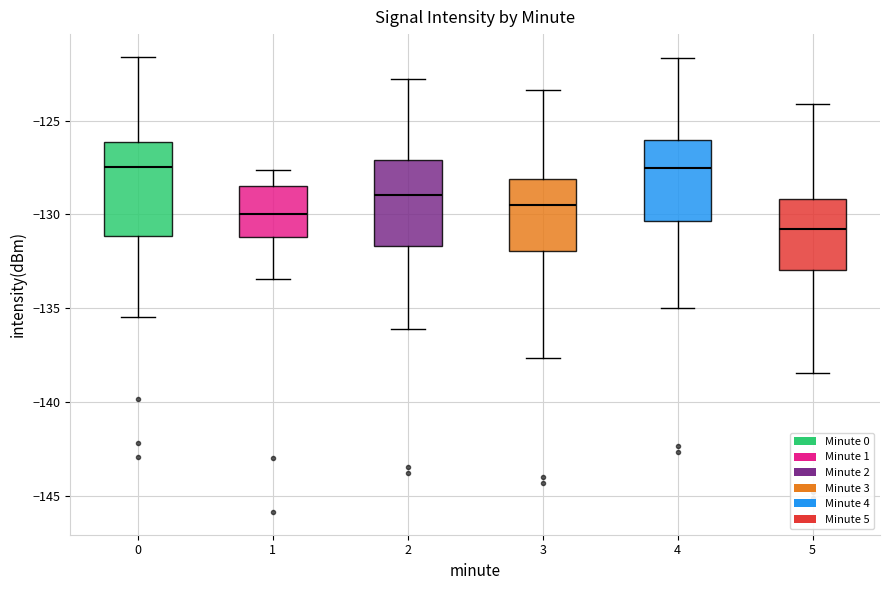

Which box has the lowest median line?

5